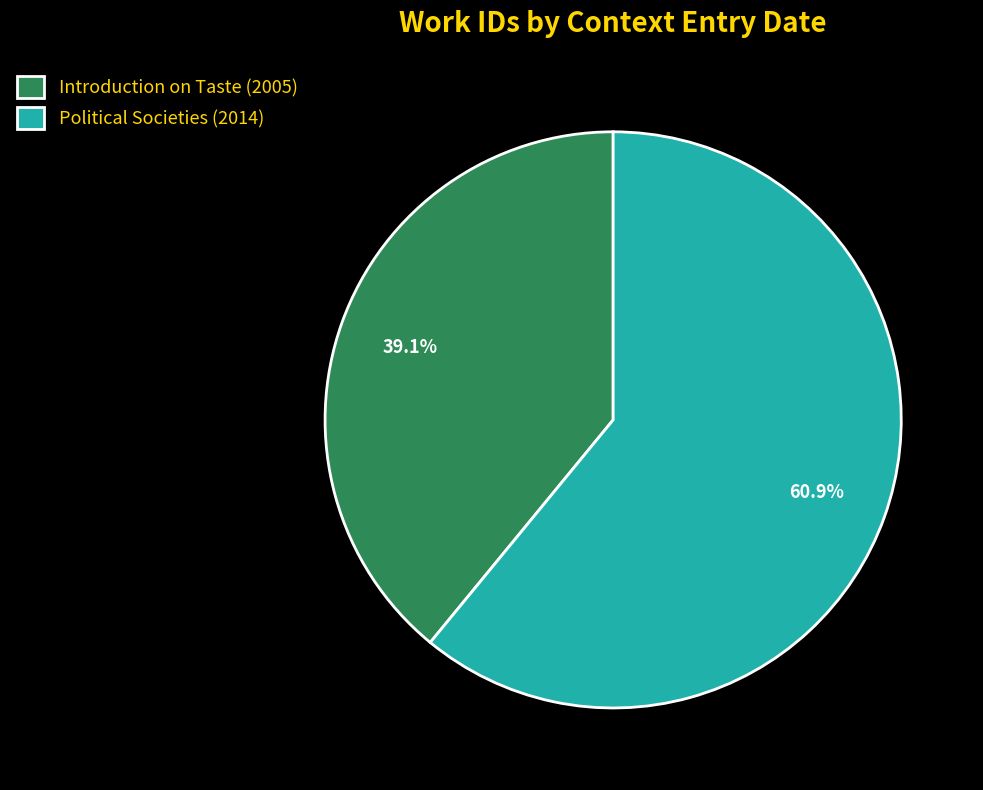

To the nearest percent, what is the difference between the Introduction on Taste (2005) and Political Societies (2014) slice percentages?

22%